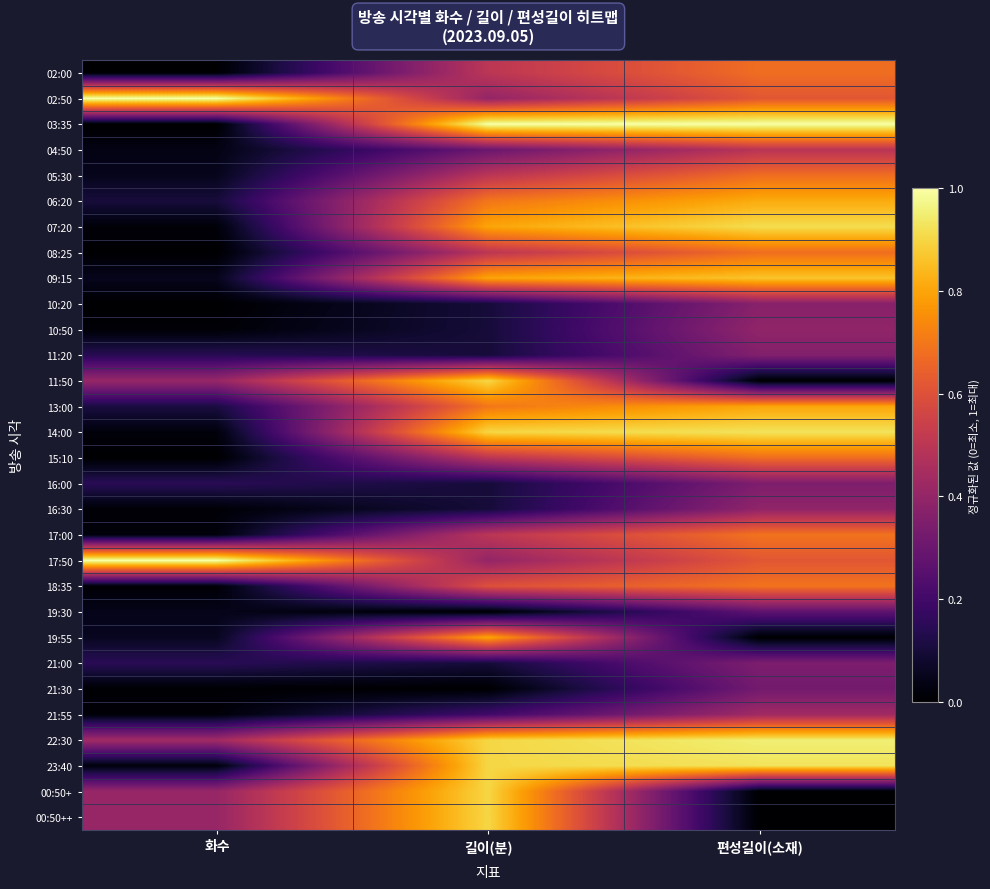

Which has a higher value, 화수 or 편성길이(소재)?

편성길이(소재)